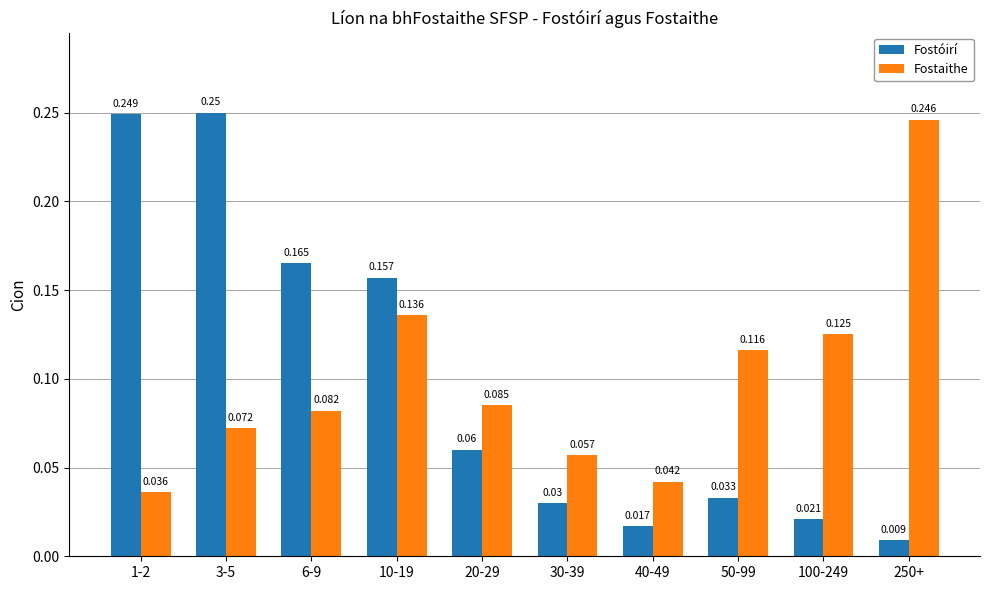

Rank the series by their average value, from lowest to highest.

Fostóirí, Fostaithe